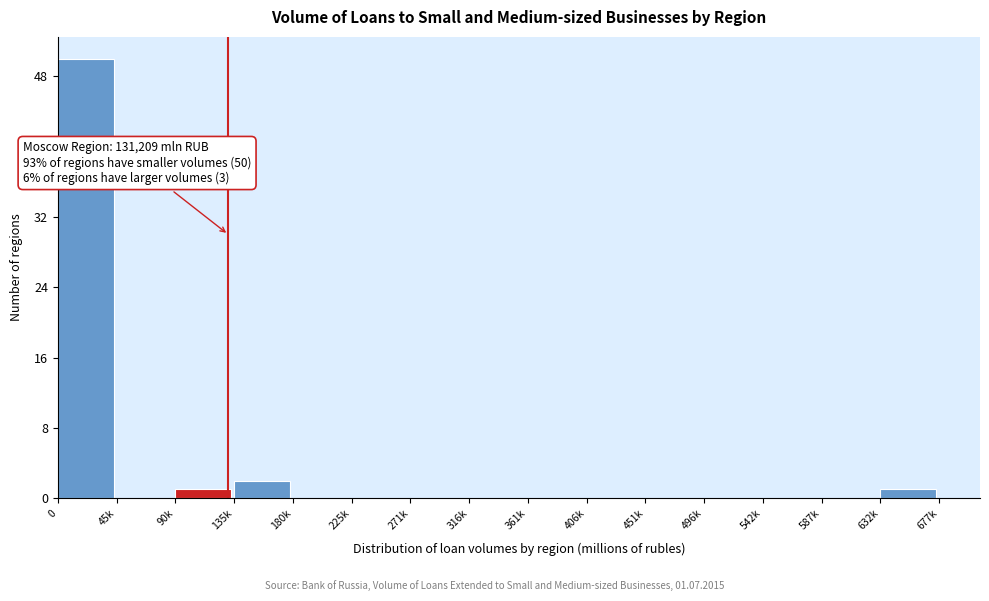

Reading left to right, list all the values displayed in this chart.

0=50	45k=0	90k=1	135k=2	180k=0	225k=0	271k=0	316k=0	361k=0	406k=0	451k=0	496k=0	542k=0	587k=0	632k=1